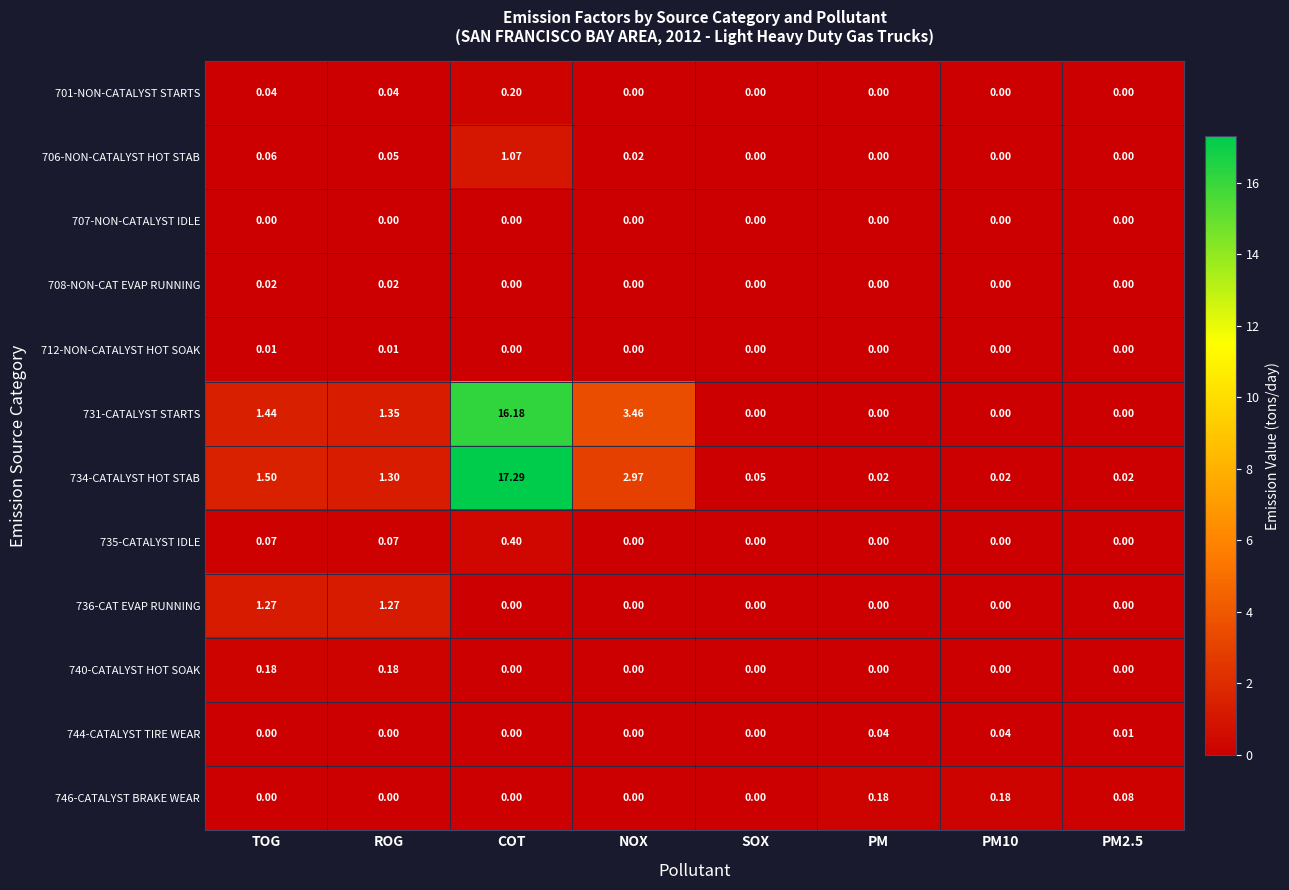

Is the value of 746-CATALYST BRAKE WEAR at PM greater than the value of 706-NON-CATALYST HOT STAB at PM?

Yes